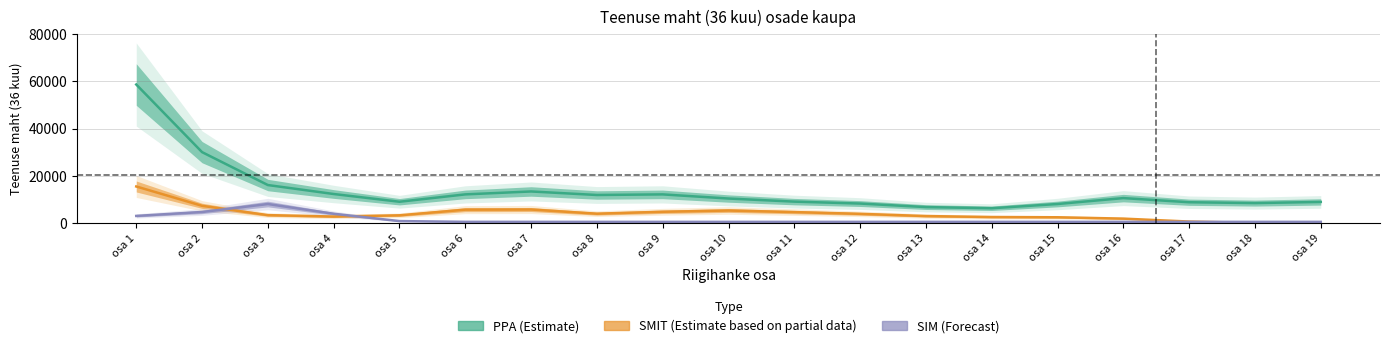

In SIM (Forecast), how many points are higher than both neighbors (excluding endpoints)?

1